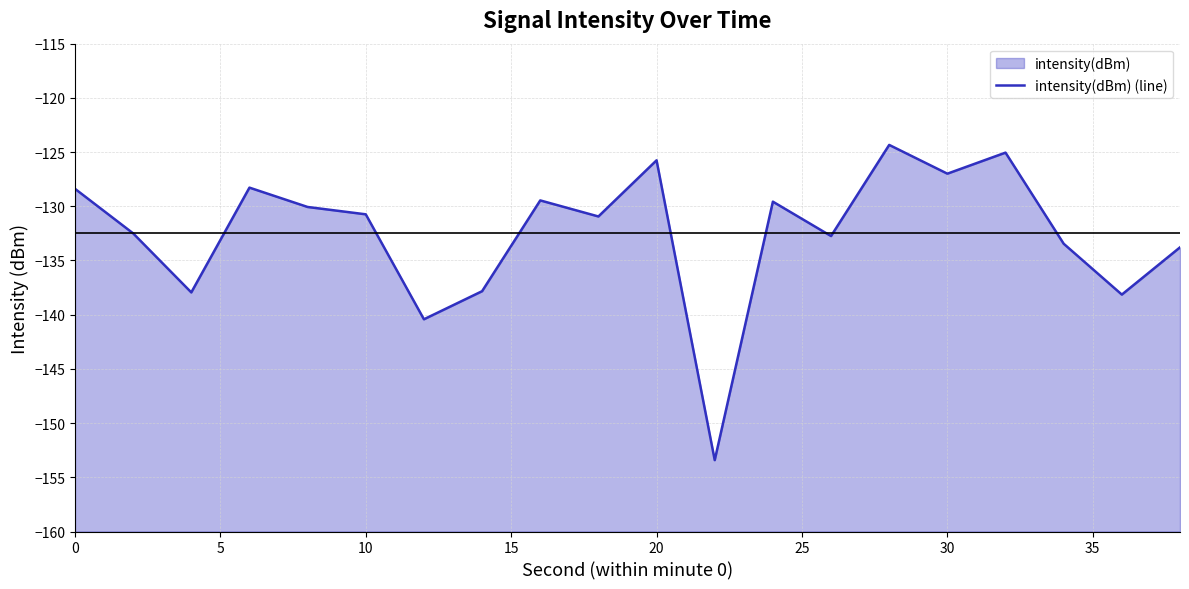

True or false: the data shows -210.4 at 16.

False